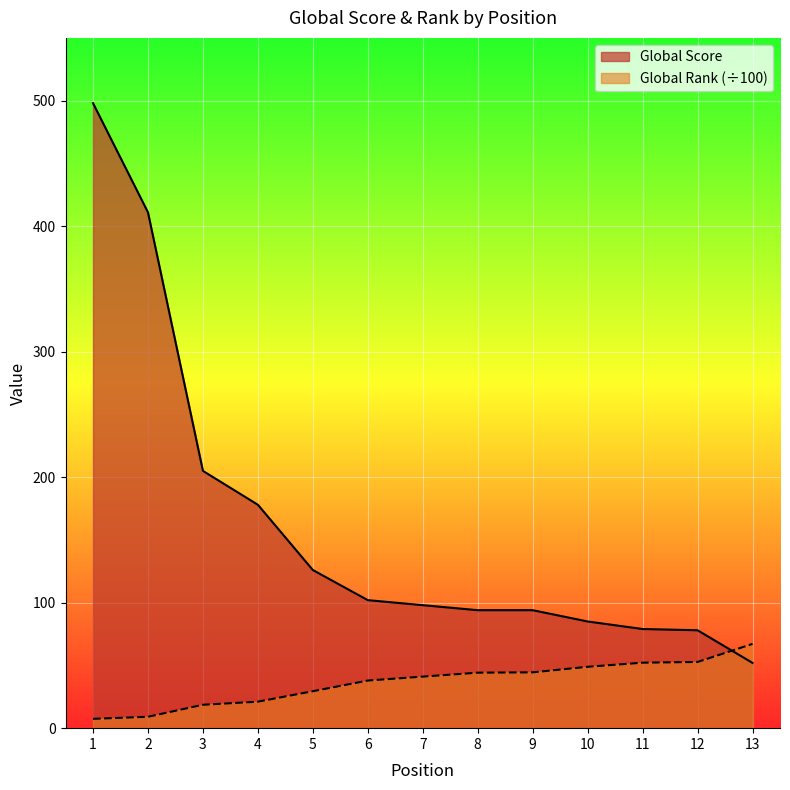

At which label is Global Score closest to 275?

3